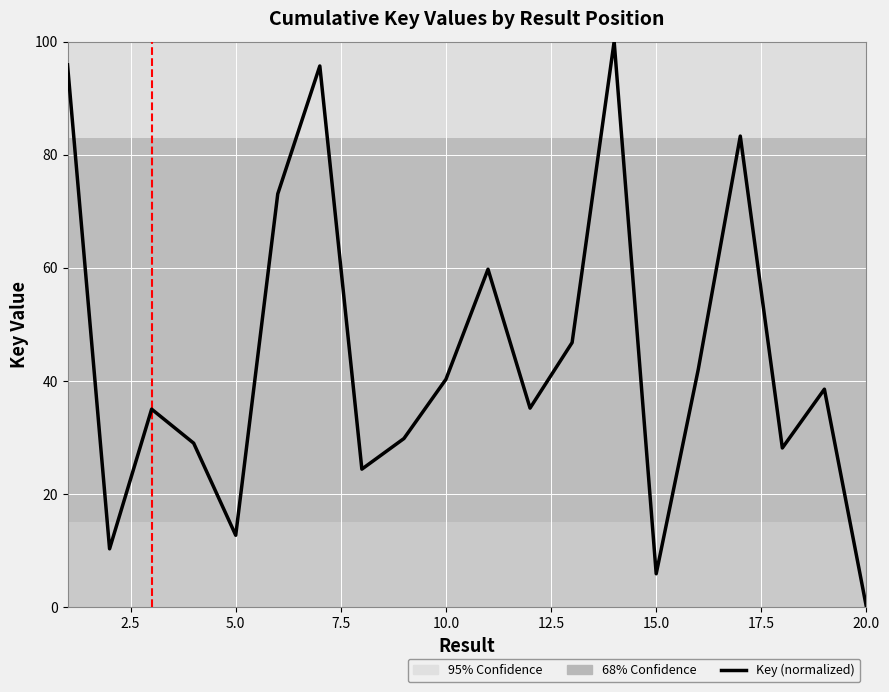

How many lines are shown in the chart?

1